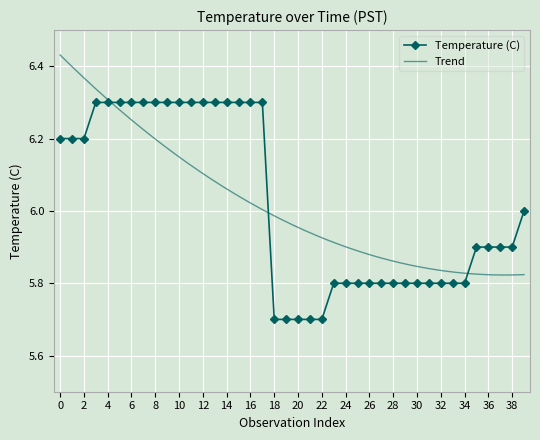

What is the minimum value shown in the chart?

5.7